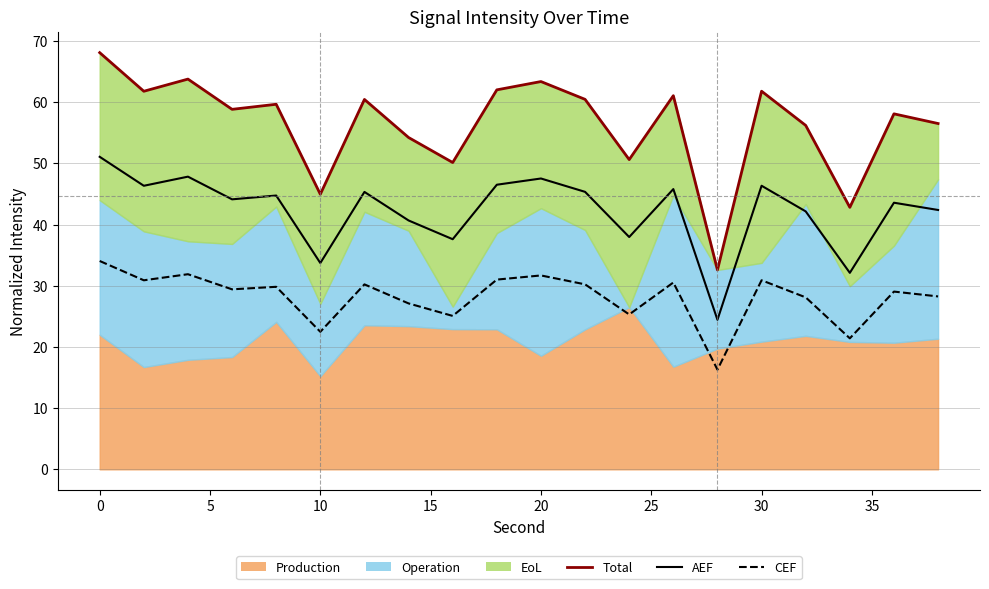

How many interior local peaks does the CEF series have?

7